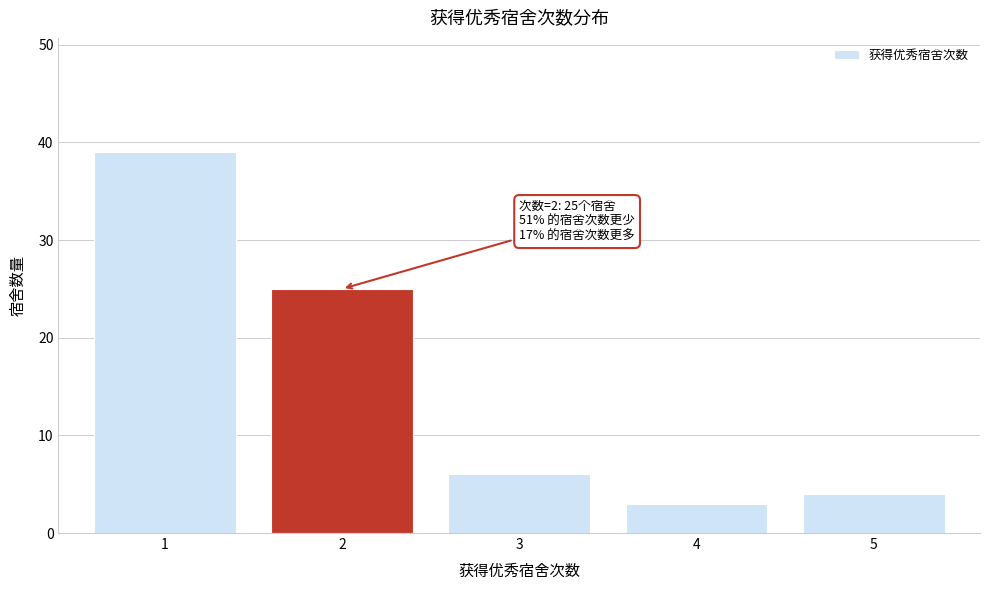

Over which range of the x-axis is the bar tallest?

0.5 to 1.5